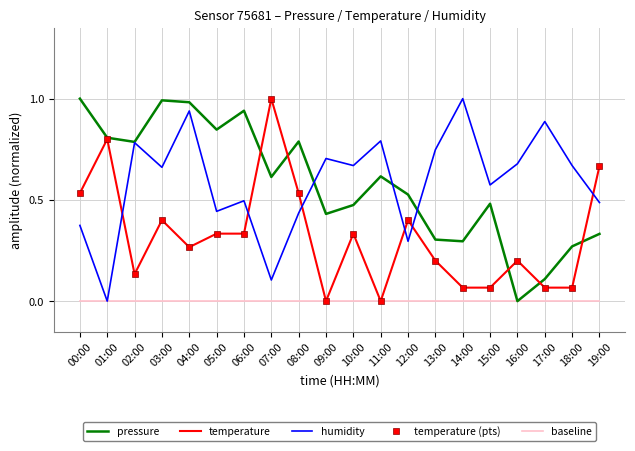

What is the value of the humidity point at the 19th from the left?

0.7